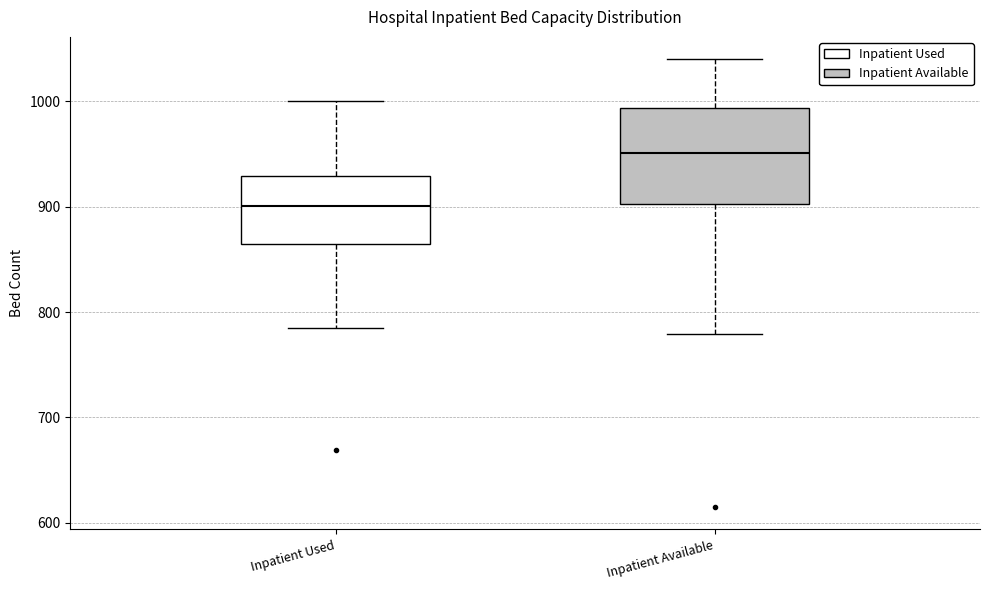

Reading left to right, transcribe this box plot: for each box, give where its median line is, the range the box spans, and where its two whiskers end, as read against the y-axis. The values are not printed on the chart, so give them approximately, as read against the axis.

Inpatient Used: median 900, box 860 to 930, whiskers 790 to 1000
Inpatient Available: median 950, box 900 to 990, whiskers 780 to 1040